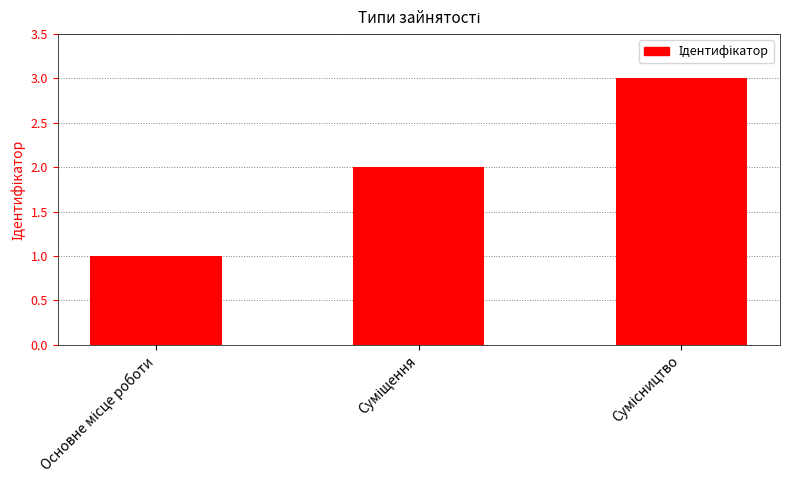

What is the sum of all values?

6